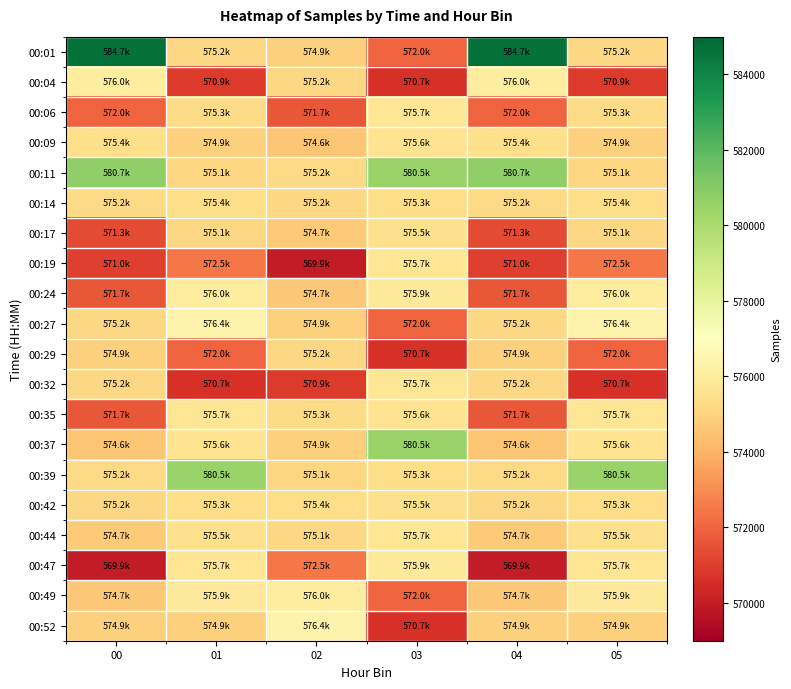

Rank the series at 01 from highest to lowest value.

00:39, 00:27, 00:24, 00:49, 00:35, 00:47, 00:37, 00:44, 00:14, 00:42, 00:06, 00:01, 00:17, 00:11, 00:09, 00:52, 00:19, 00:29, 00:04, 00:32